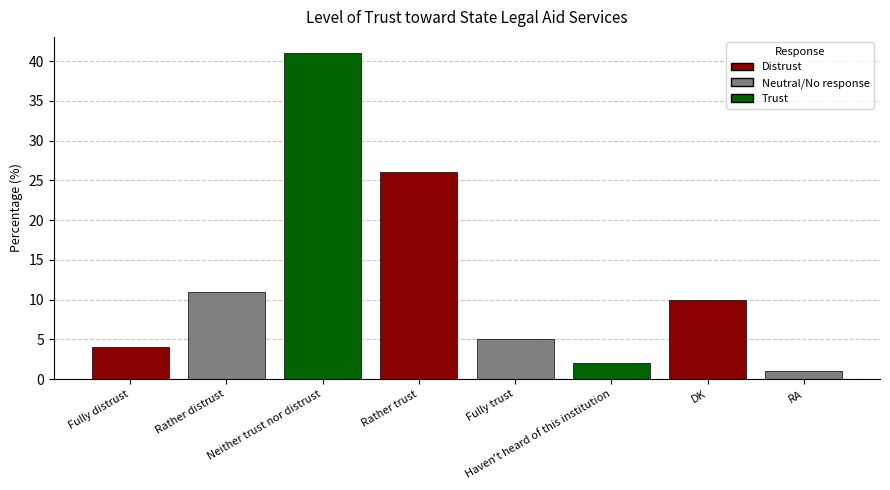

What is the change in value from Neither trust nor distrust to Haven't heard of this institution?

-39